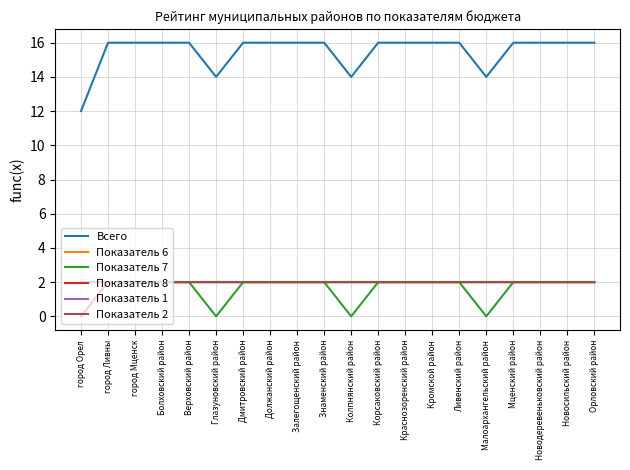

True or false: Показатель 6 and Всего cross at least once.

False